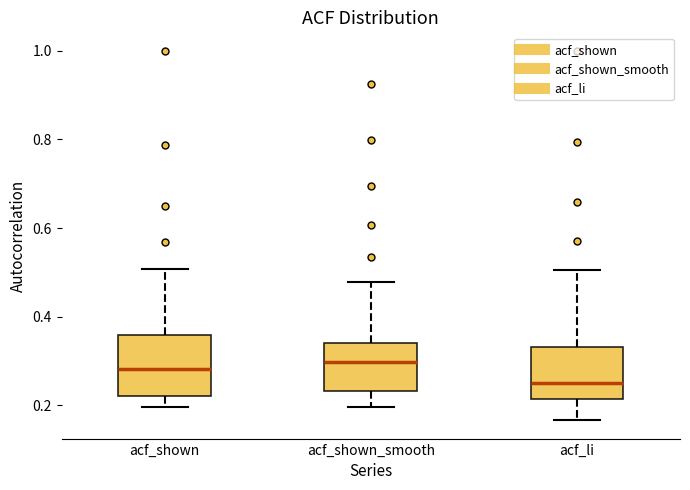

Which box is the tallest, from its lower edge to its upper edge?

acf_shown